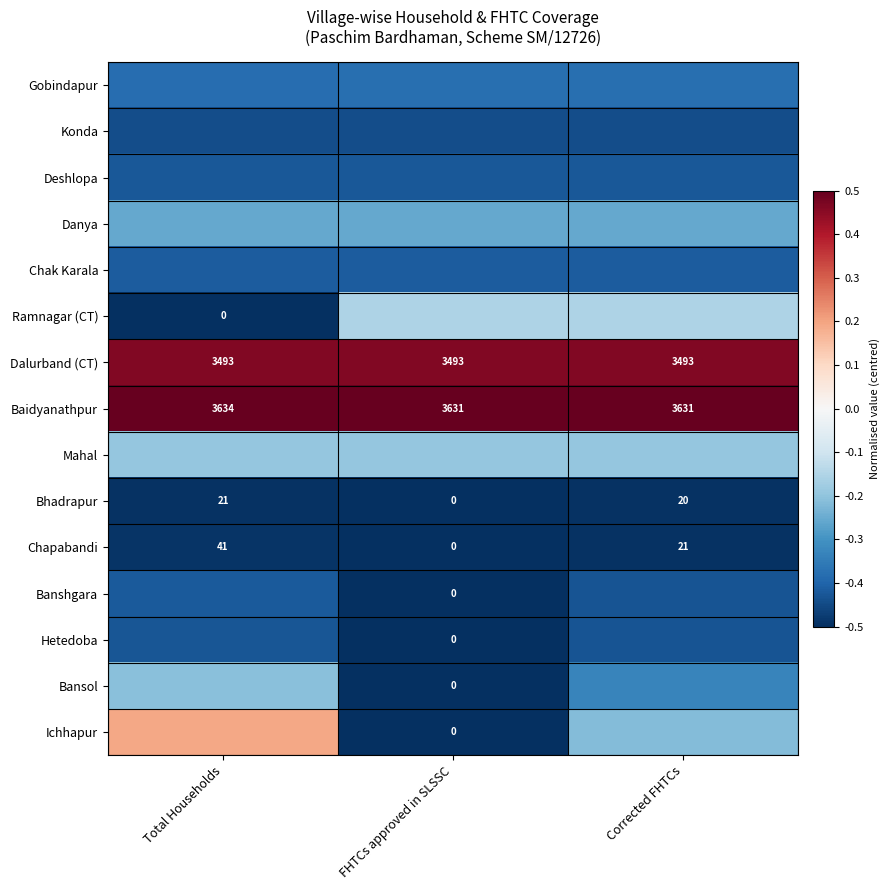

What is the total value across all series at Corrected FHTCs?

-3.7